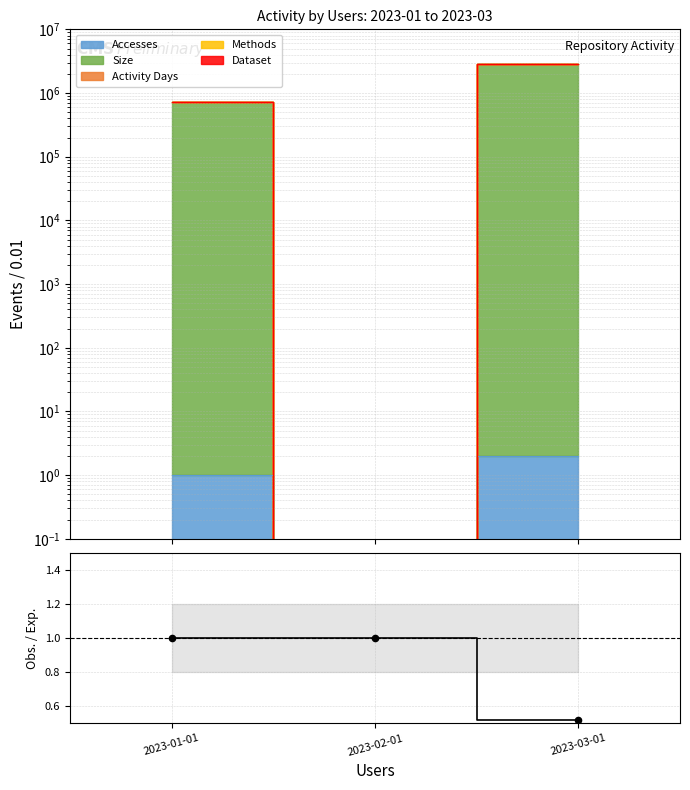

Which has a higher value, 2023-03-01 or 2023-02-01?

2023-02-01